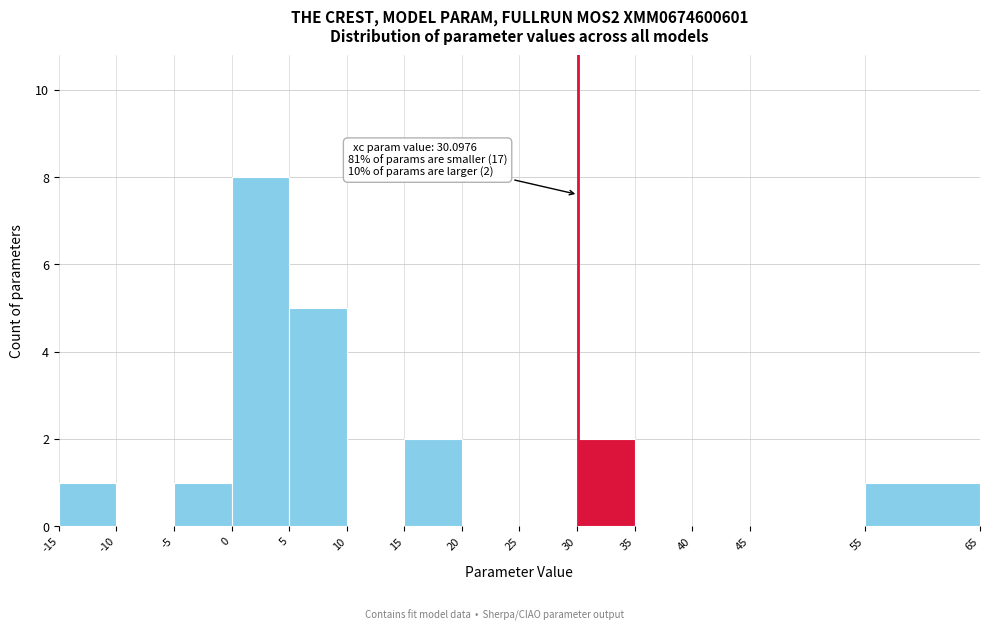

Over which range of the x-axis is the bar tallest?

0 to 5